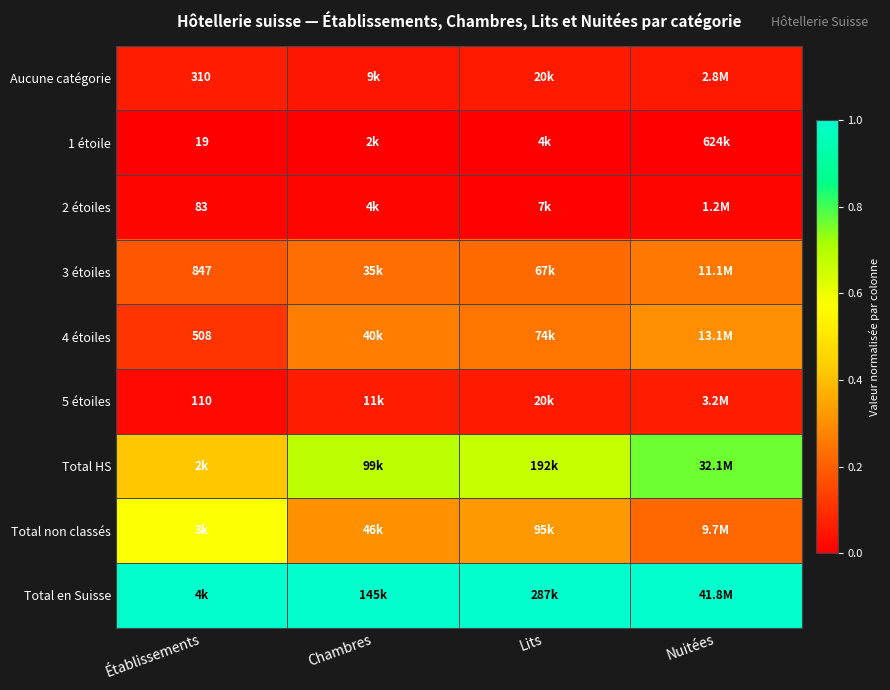

At which label does Aucune catégorie reach its peak?

Établissements